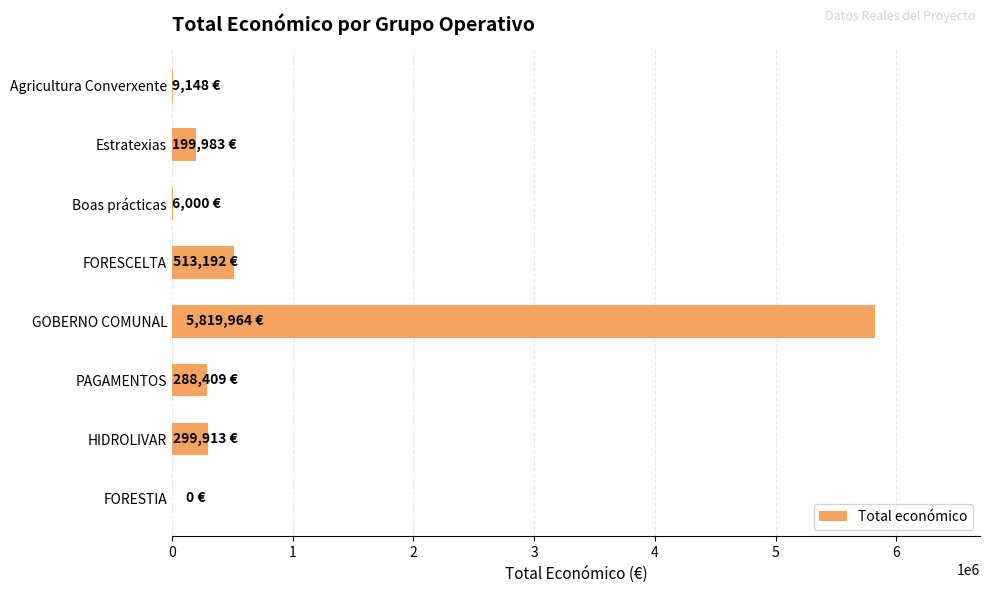

What is the change in value from FORESTIA to GOBERNO COMUNAL?

+5819964